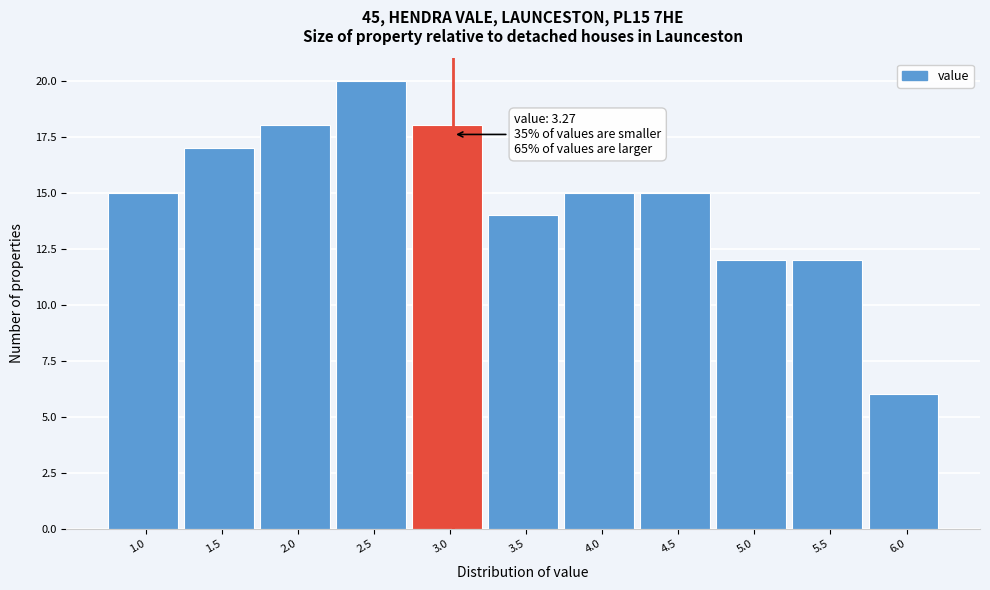

Reading left to right, extract all data points from this chart.

1.0=15	1.5=17	2.0=18	2.5=20	3.0=18	3.5=14	4.0=15	4.5=15	5.0=12	5.5=12	6.0=6